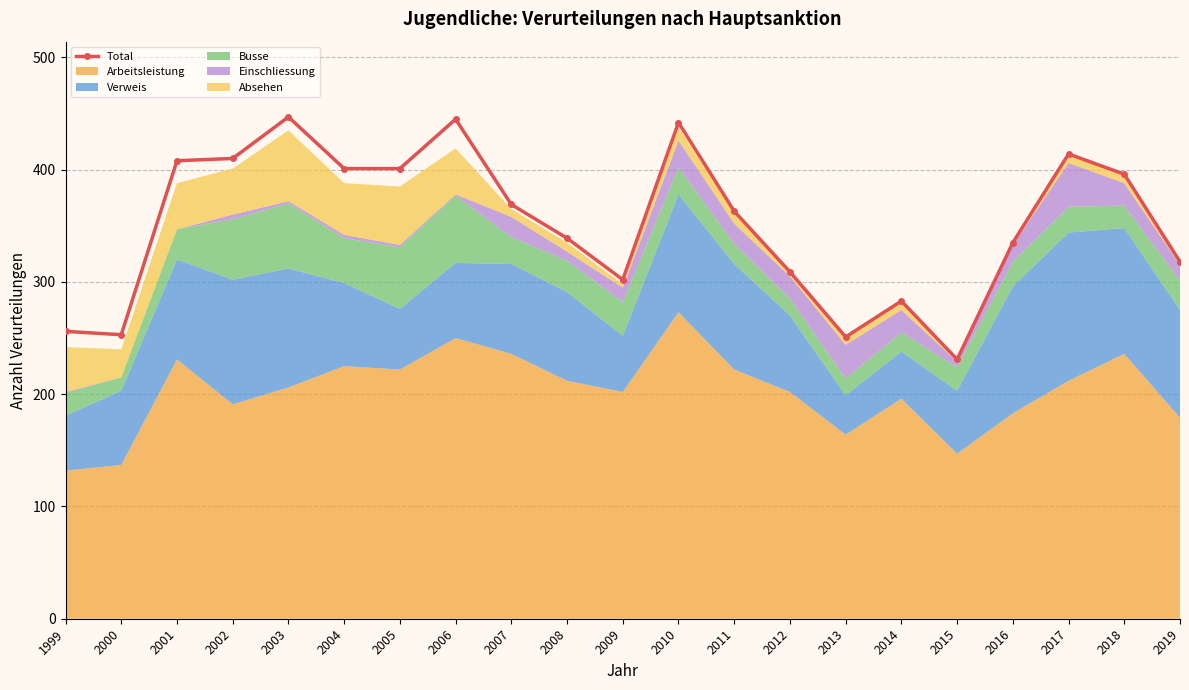

The value at 2000 is 253. True or false?

True